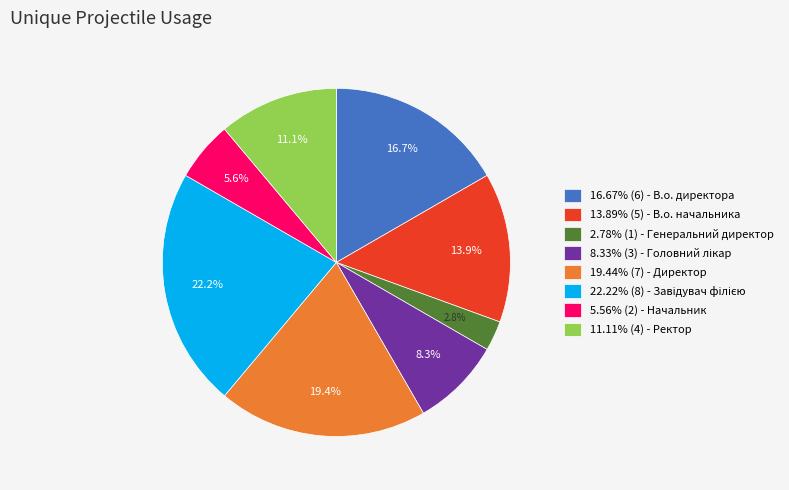

How much of the chart is everything except 11.11% (4) - Ректор?

88.9%